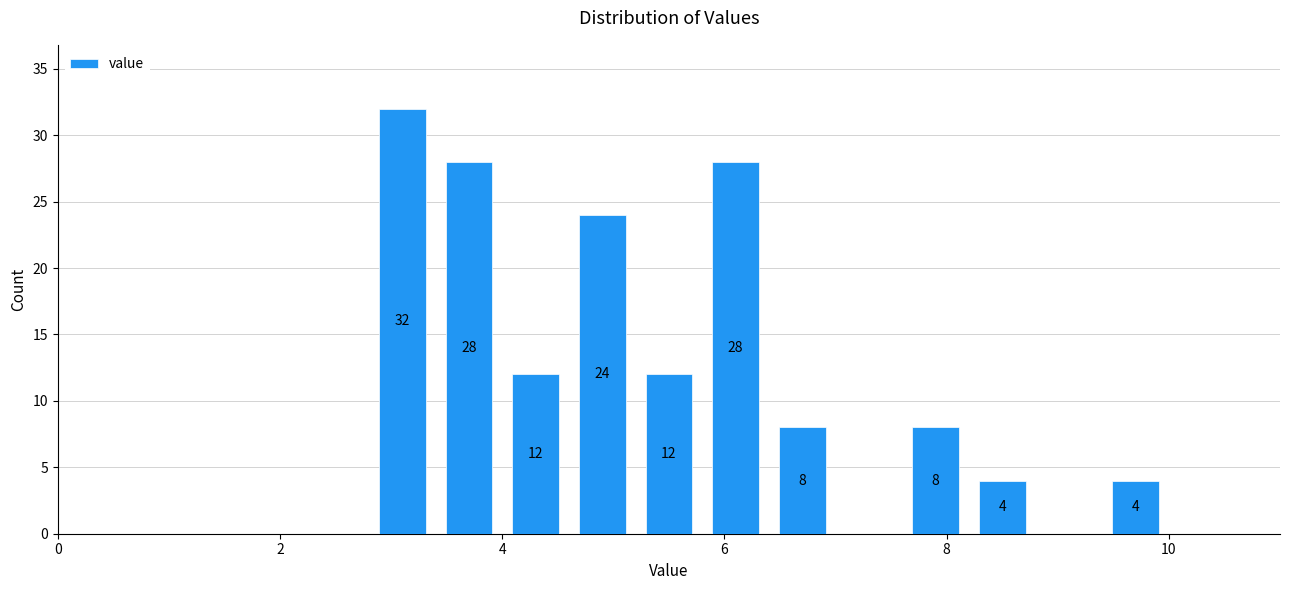

Read against the x-axis, roughly where is the centre of the tallest bar?

3.2